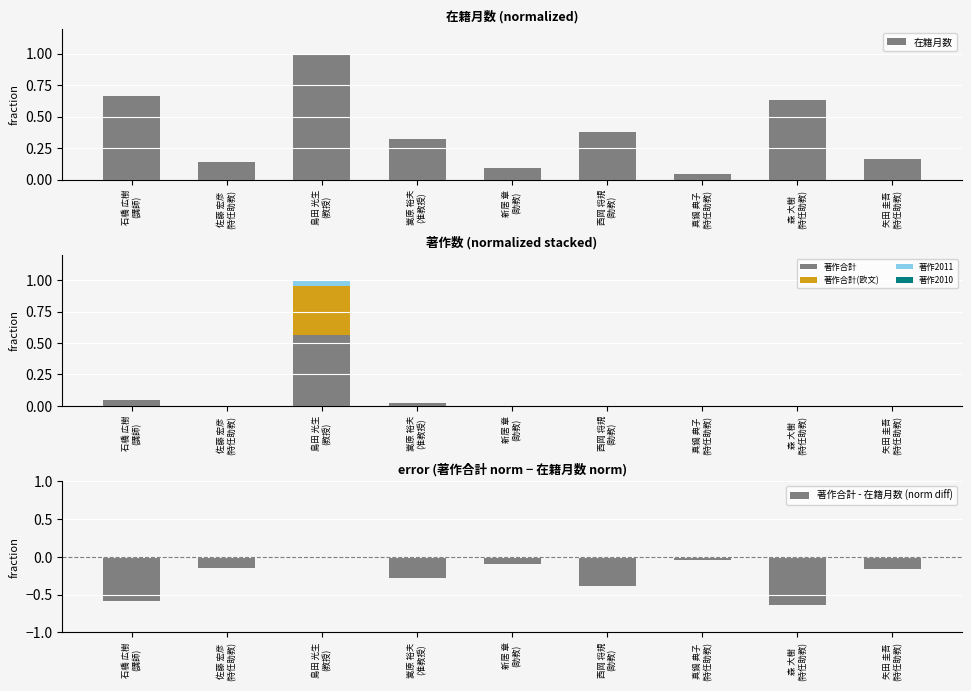

List the labels in order of 著作合計(欧文) value, largest first.

島田 光生
(教授), 石橋 広樹
(講師), 佐藤 宏彦
(特任助教), 嵩原 裕夫
(准教授), 新居 章
(助教), 西岡 将規
(助教), 真鍋 典子
(特任助教), 森 大樹
(特任助教), 矢田 圭吾
(特任助教)